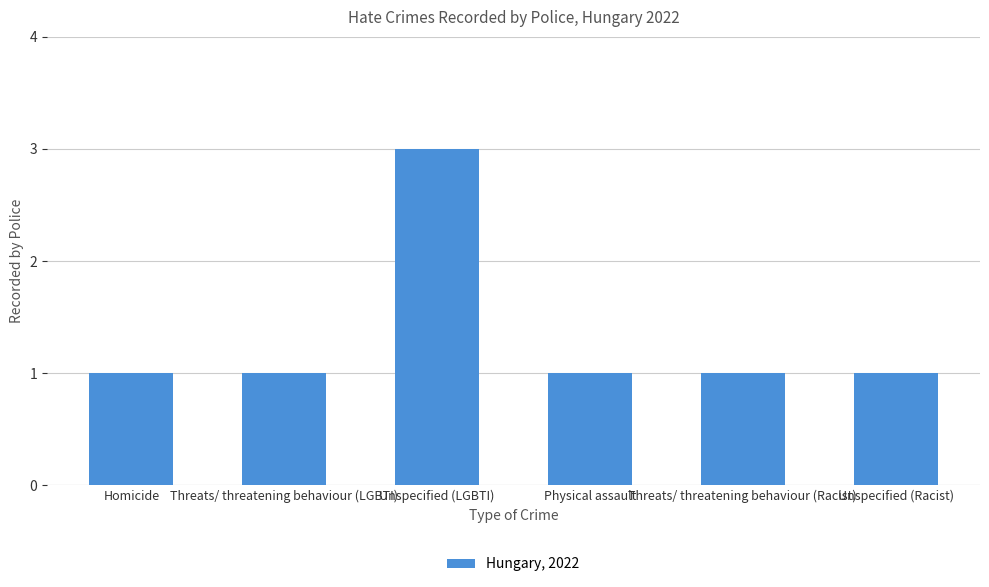

What is the greatest value displayed?

3